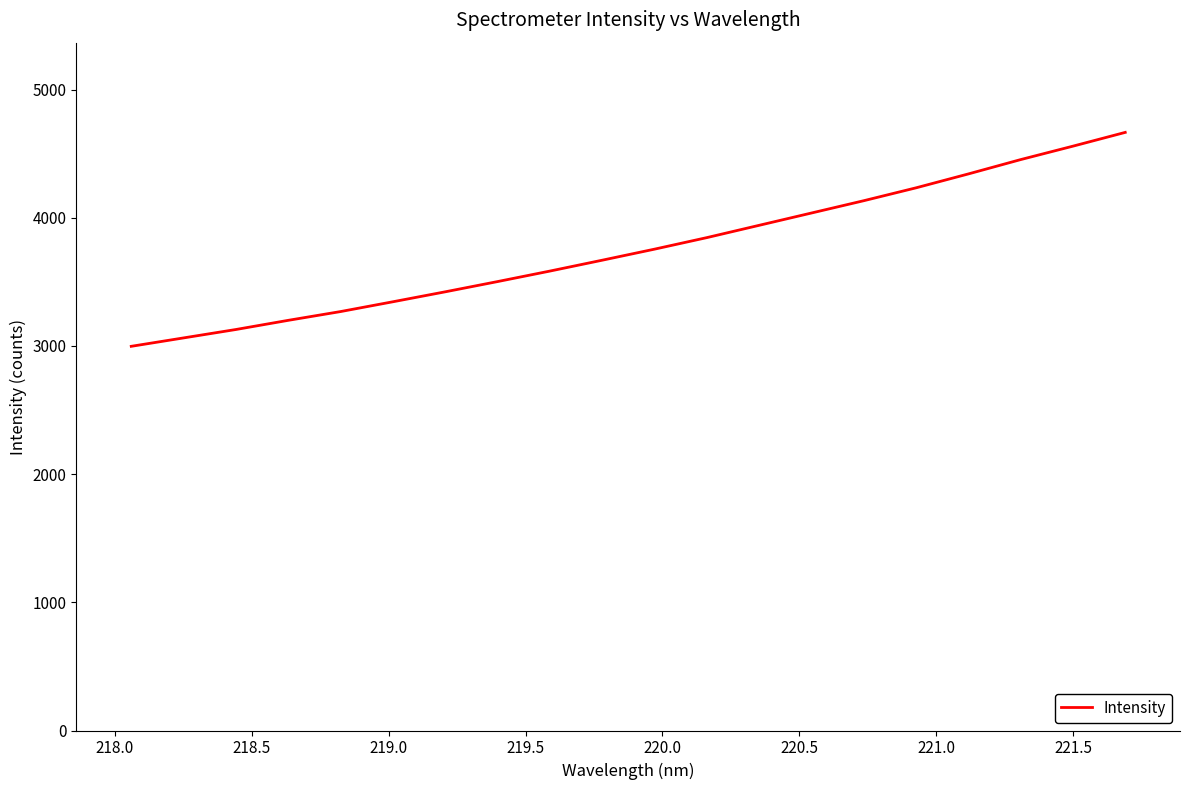

What is the smallest value displayed?

2997.1